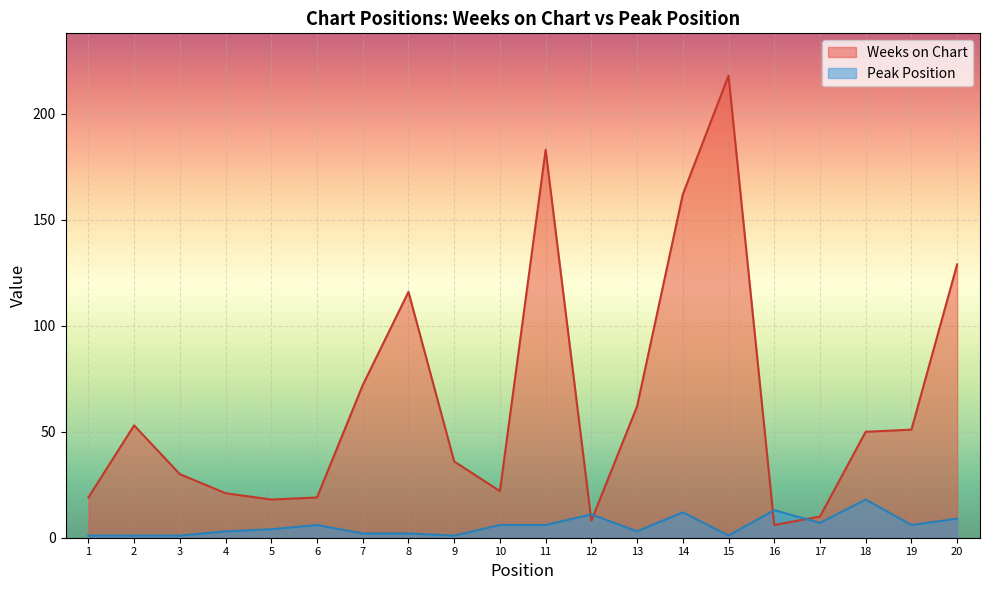

Does the chart display data point markers on the line(s)?

No